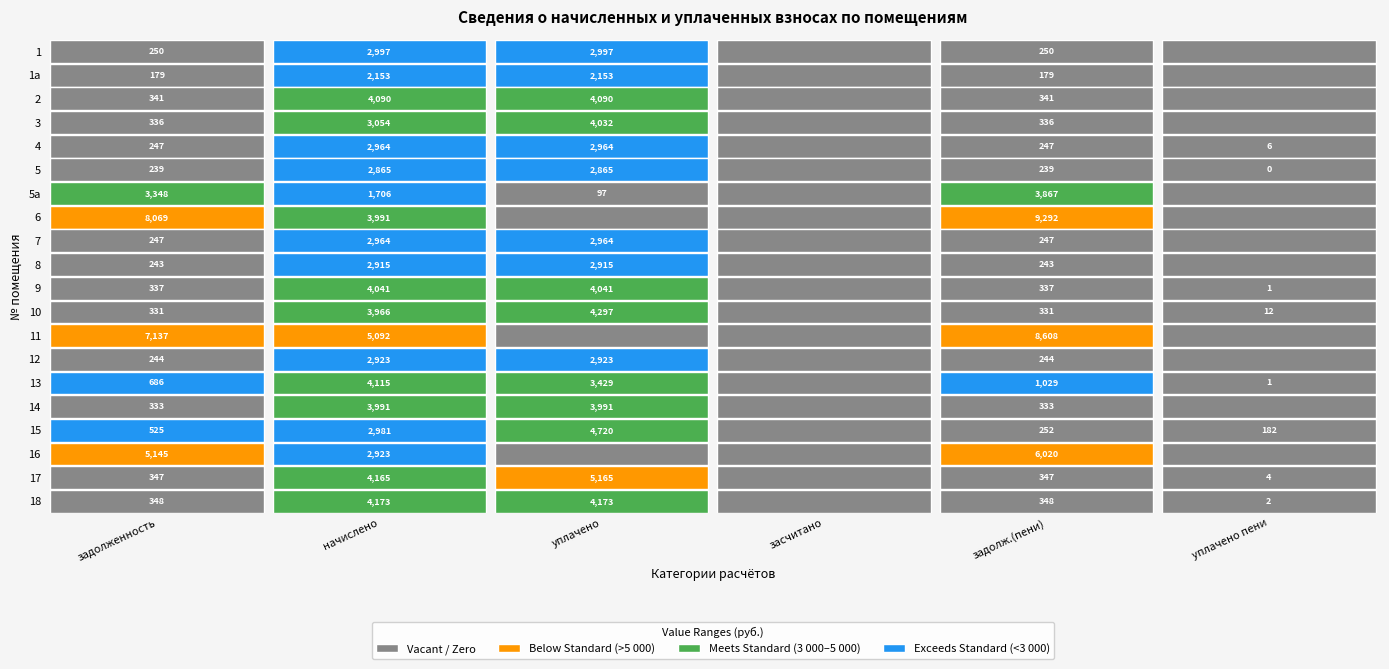

What is the difference between the second highest and minimum values in the 2 series?

4090.3